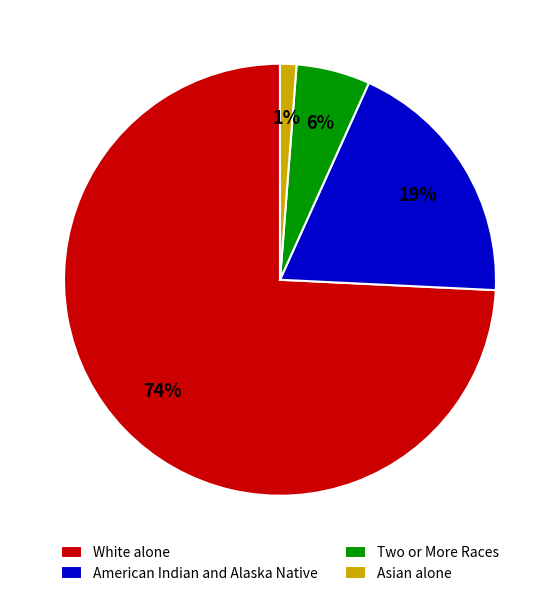

Which has a higher value, White alone or Asian alone?

White alone